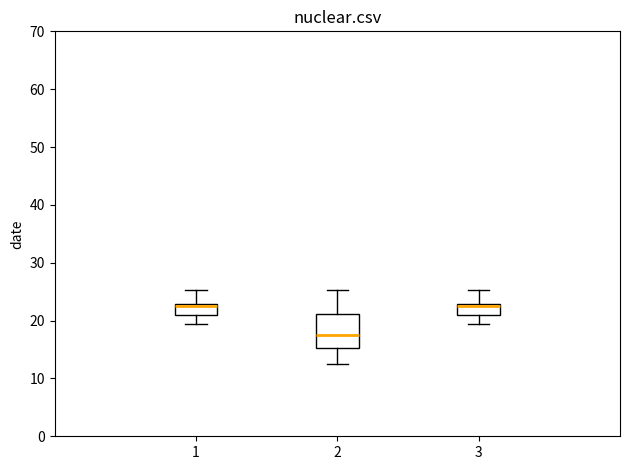

Reading left to right, transcribe this box plot: for each box, give where its median line is, the range the box spans, and where its two whiskers end, as read against the y-axis. The values are not printed on the chart, so give them approximately, as read against the axis.

1: median 23 (just below the box's upper edge), box 21 to 23, whiskers 19 to 25
2: median 17, box 15 to 21, whiskers 12 to 25
3: median 23 (just below the box's upper edge), box 21 to 23, whiskers 19 to 25